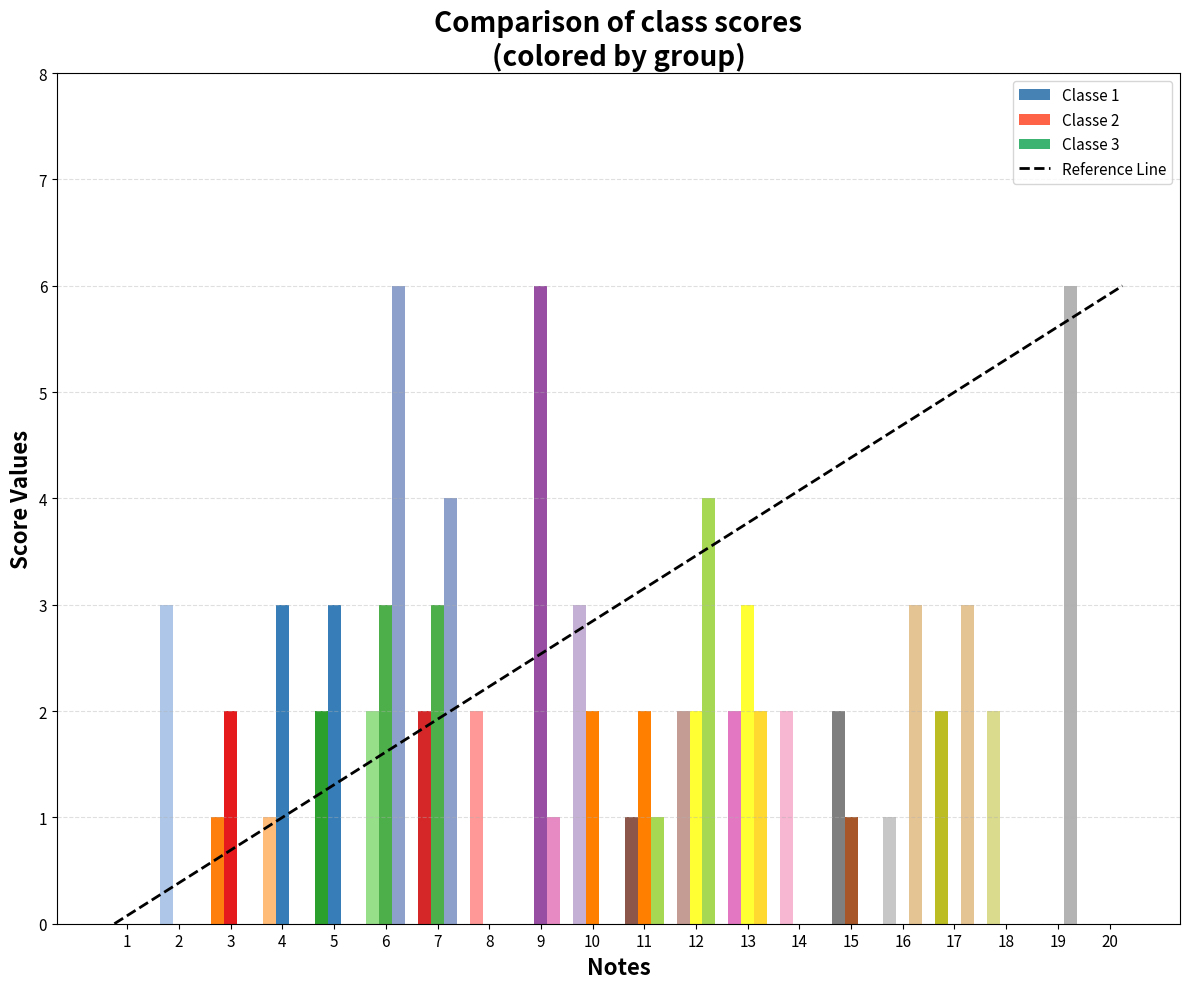

True or false: the data shows -3 at 1.

False